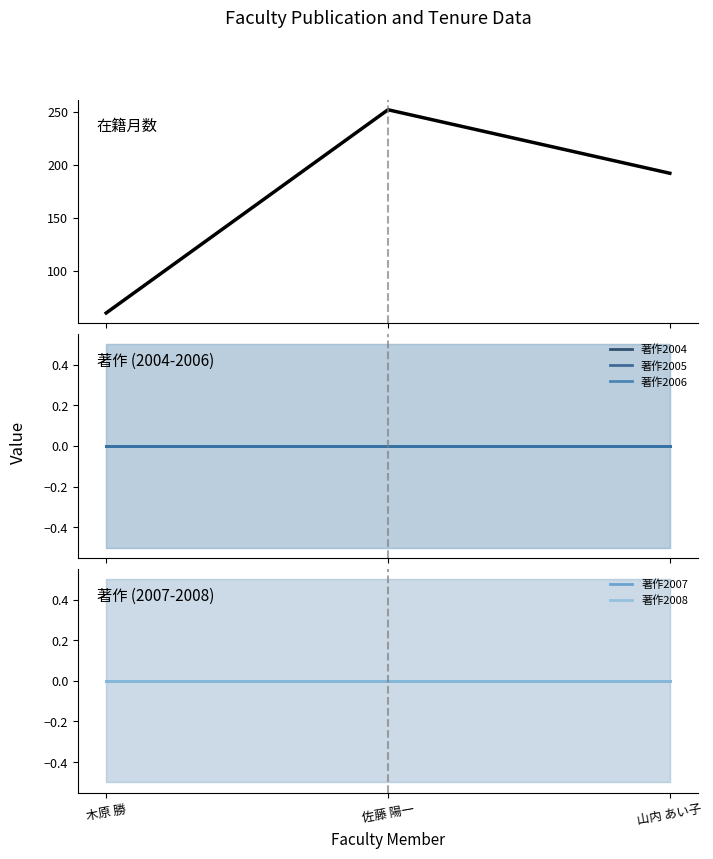

Where does the 在籍月数 series first go above 192?

佐藤 陽一